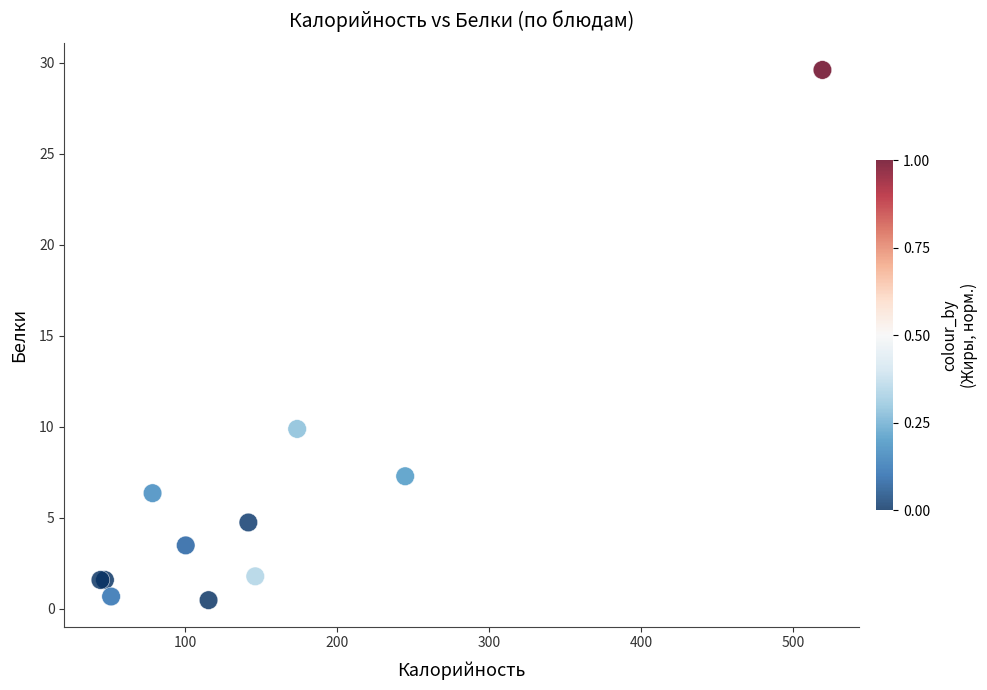

What Y value in the scatter plot is closest to 15?

9.9